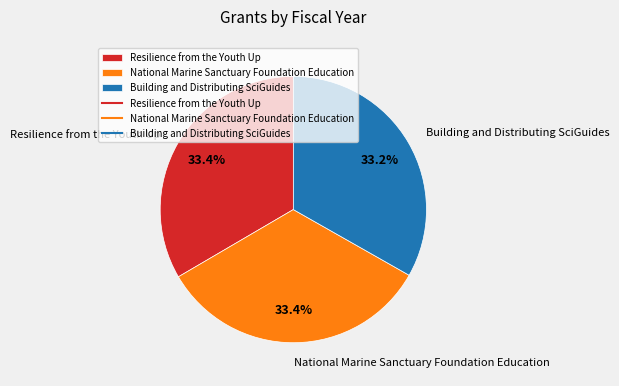

What is the ratio of the value at National Marine Sanctuary Foundation Education to the value at Resilience from the Youth Up?

1.0